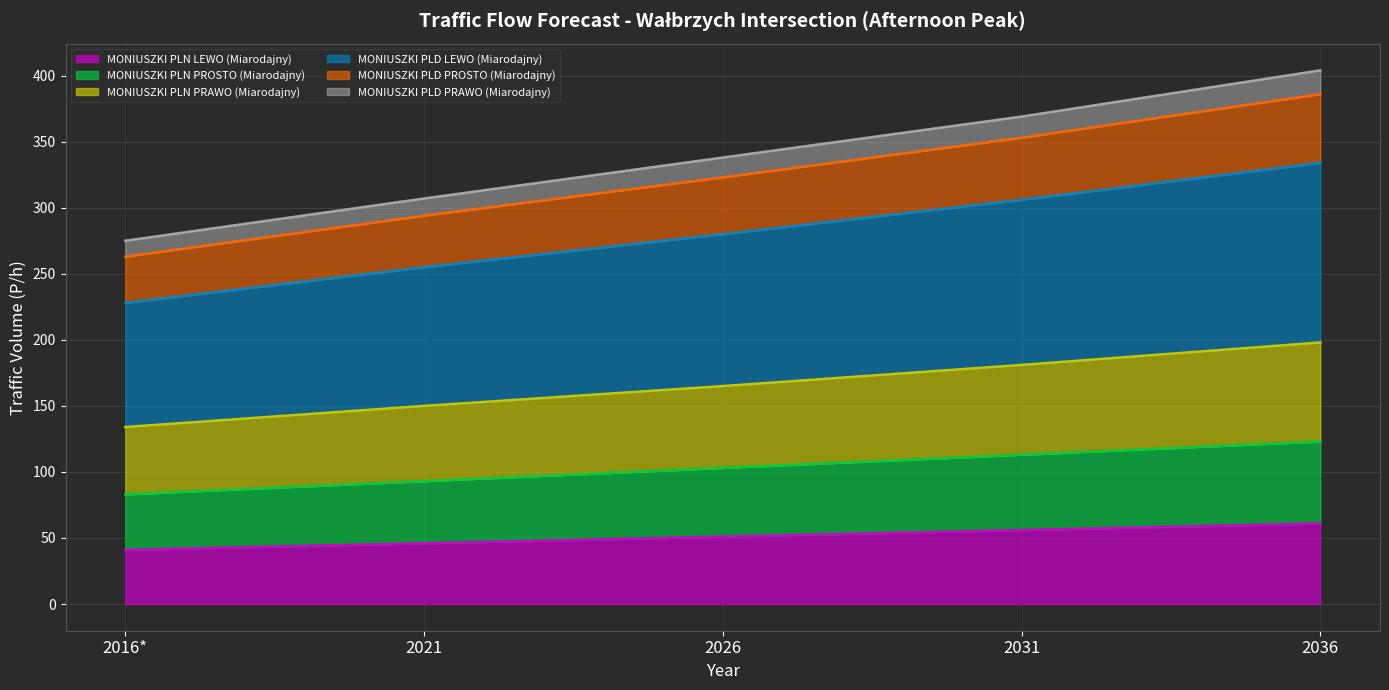

The value of MONIUSZKI PLN LEWO (Miarodajny) at 2016* is 41. True or false?

True